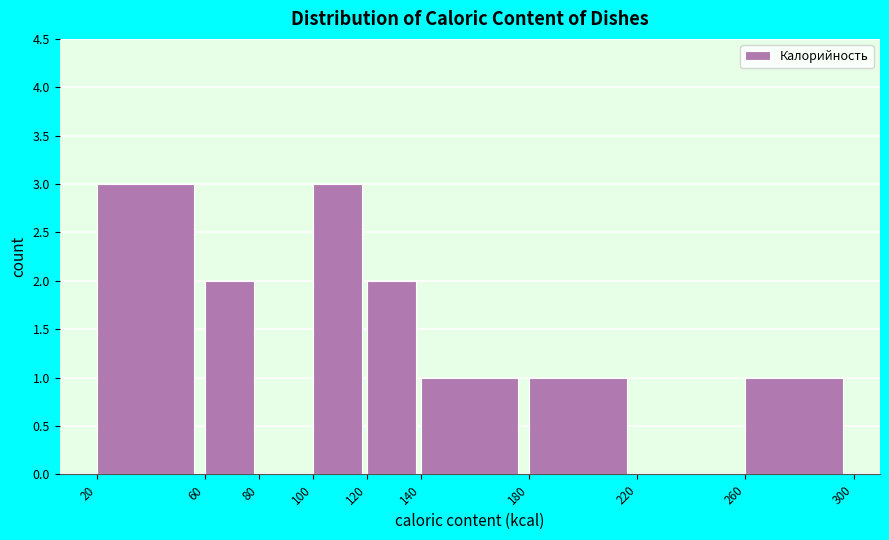

What is the height of the bar covering 100 to 120 on the x-axis? The values are not printed on the chart, so give them approximately, as read against the axis.

3